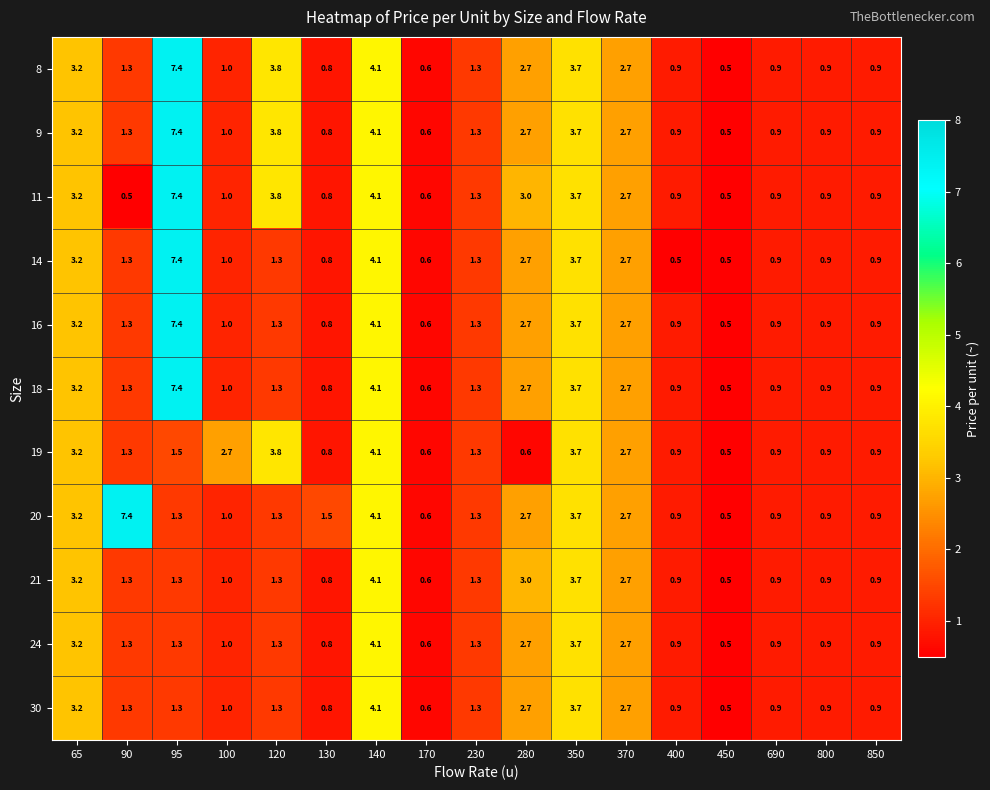

Where is 9 nearest to the value 3?

65